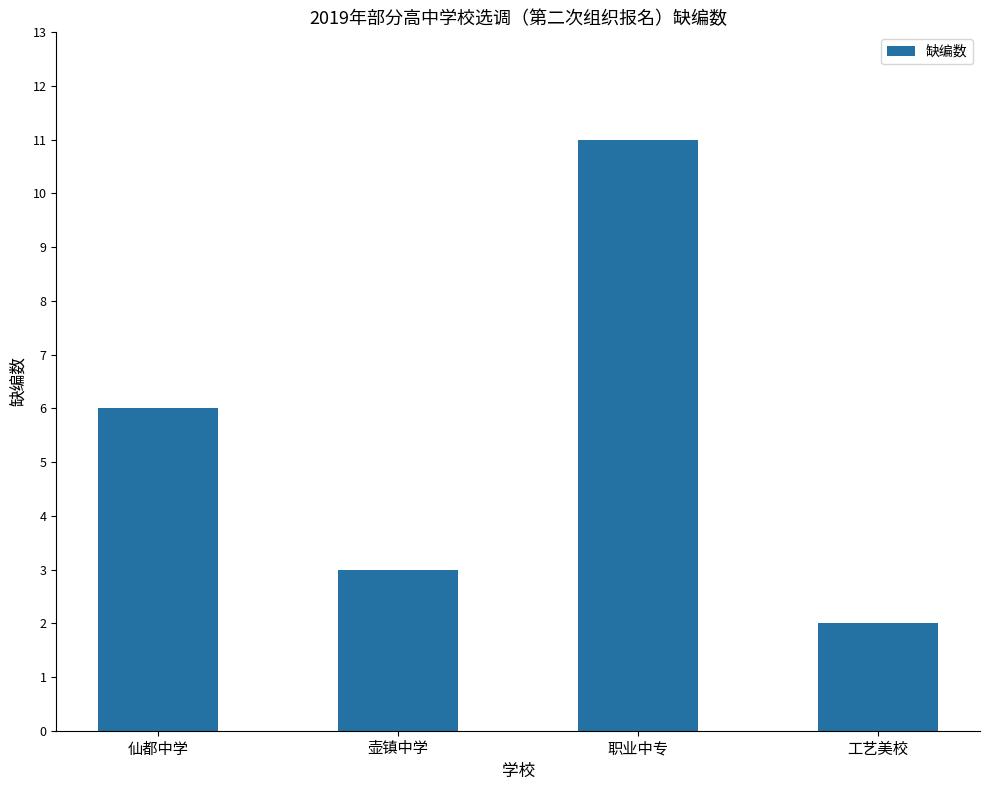

Rank the categories by value from highest to lowest.

职业中专, 仙都中学, 壶镇中学, 工艺美校